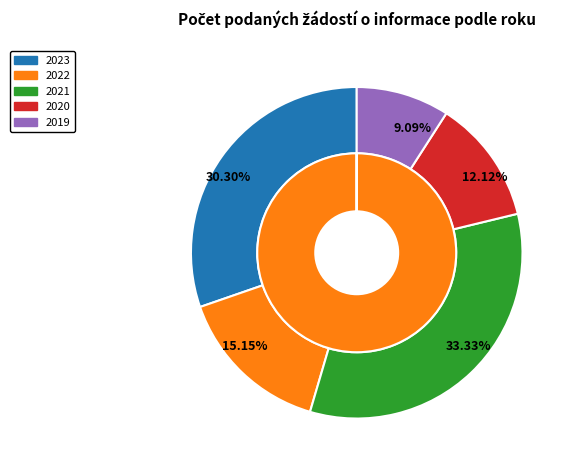

Which slice is the smallest?

2019